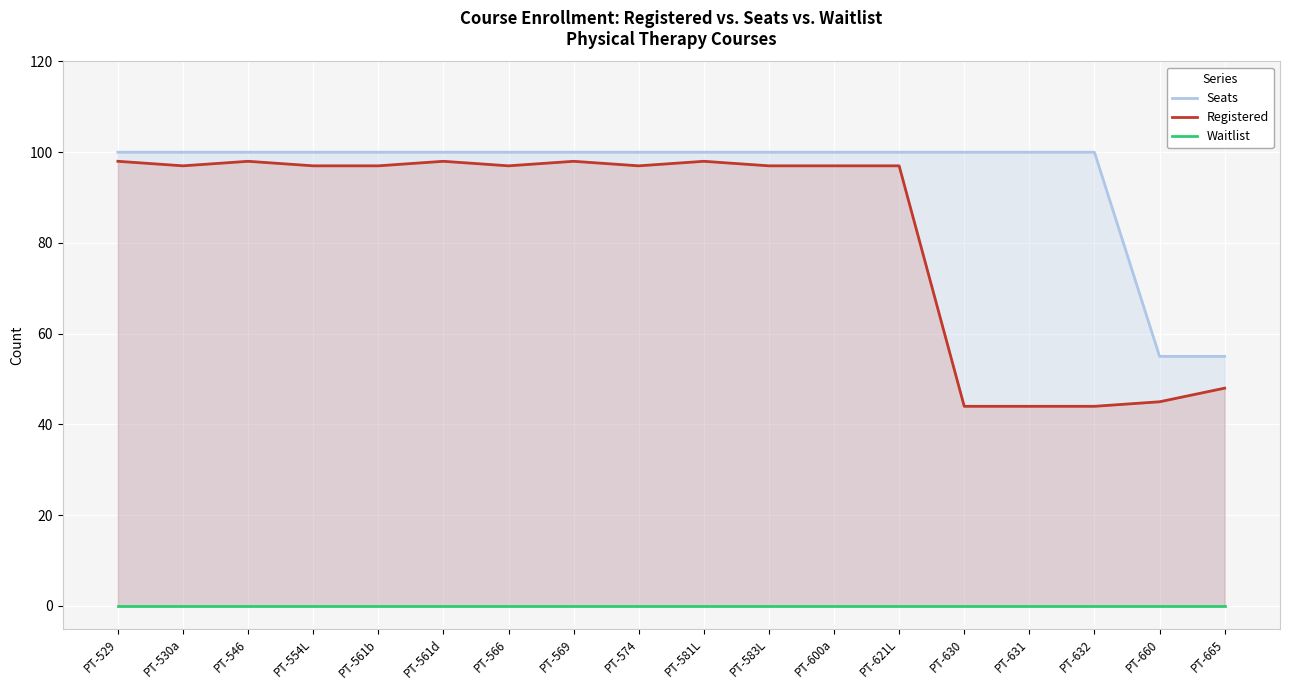

List the series in order of their peak value, highest first.

Seats, Registered, Waitlist